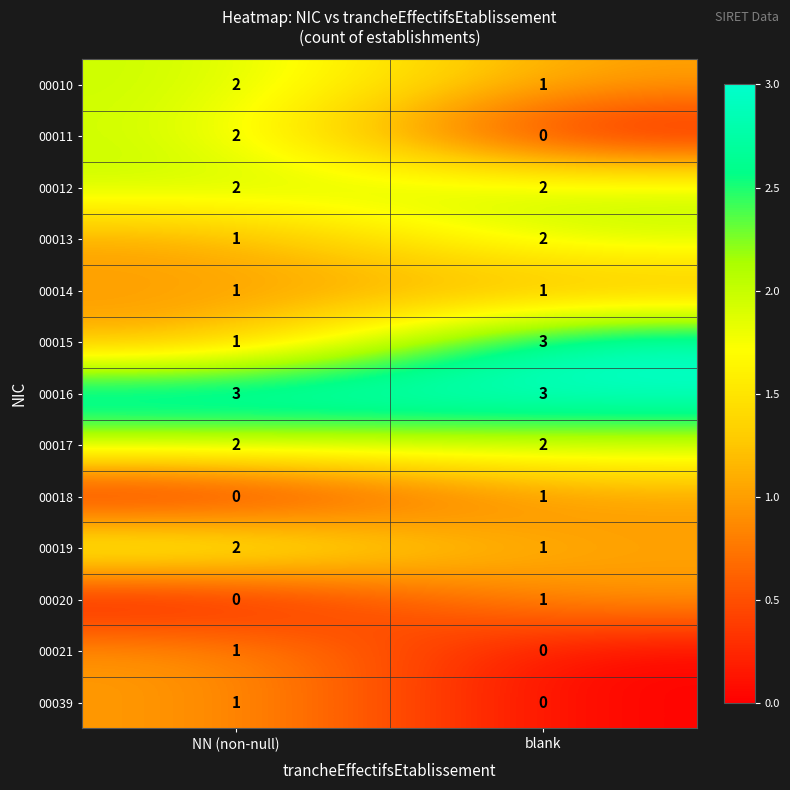

What is the maximum value shown in the chart?

3